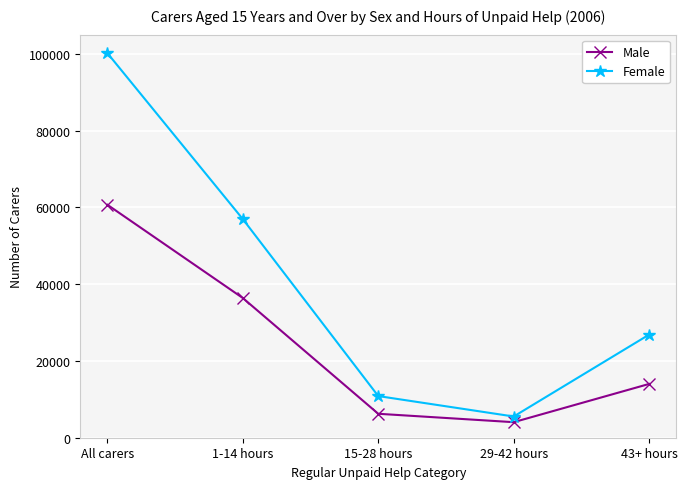

Rank the series by their average value, from highest to lowest.

Female, Male